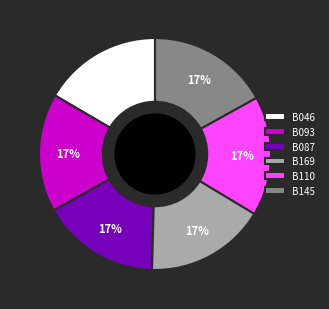

What percentage is the B145 slice, to the nearest percent?

17%